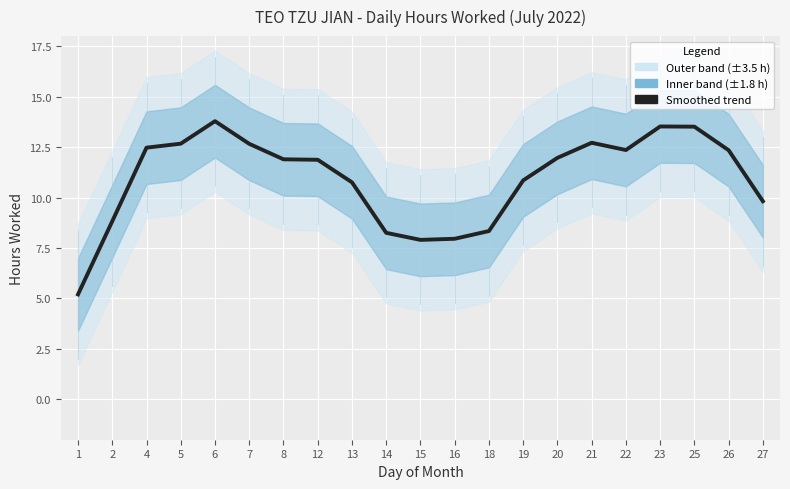

Reading left to right, what are all the values shown in this chart?

5.2	8.8	12.5	12.7	13.8	12.7	11.9	11.9	10.8	8.3	7.9	8.0	8.3	10.8	12.0	12.7	12.4	13.5	13.5	12.3	9.8